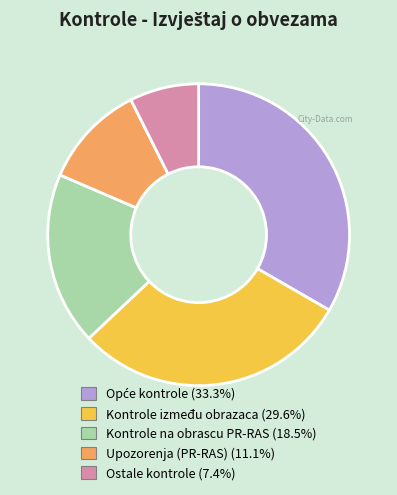

Does any single category account for the majority?

No